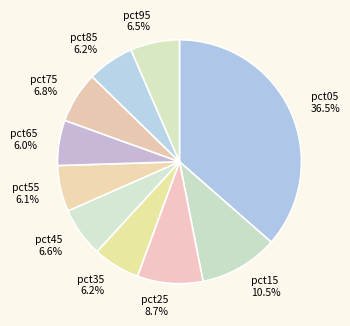

What percentage is NOT represented by pct55?

93.9%